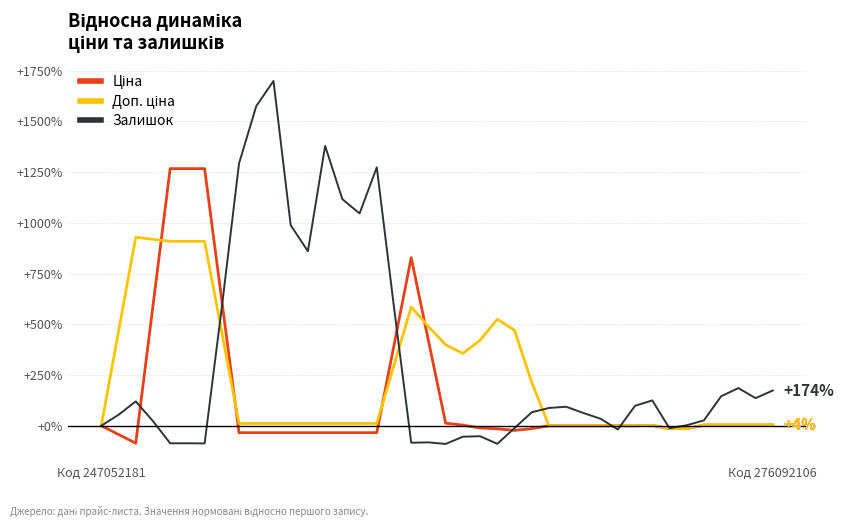

What is the maximum value shown in the chart?

1698.8